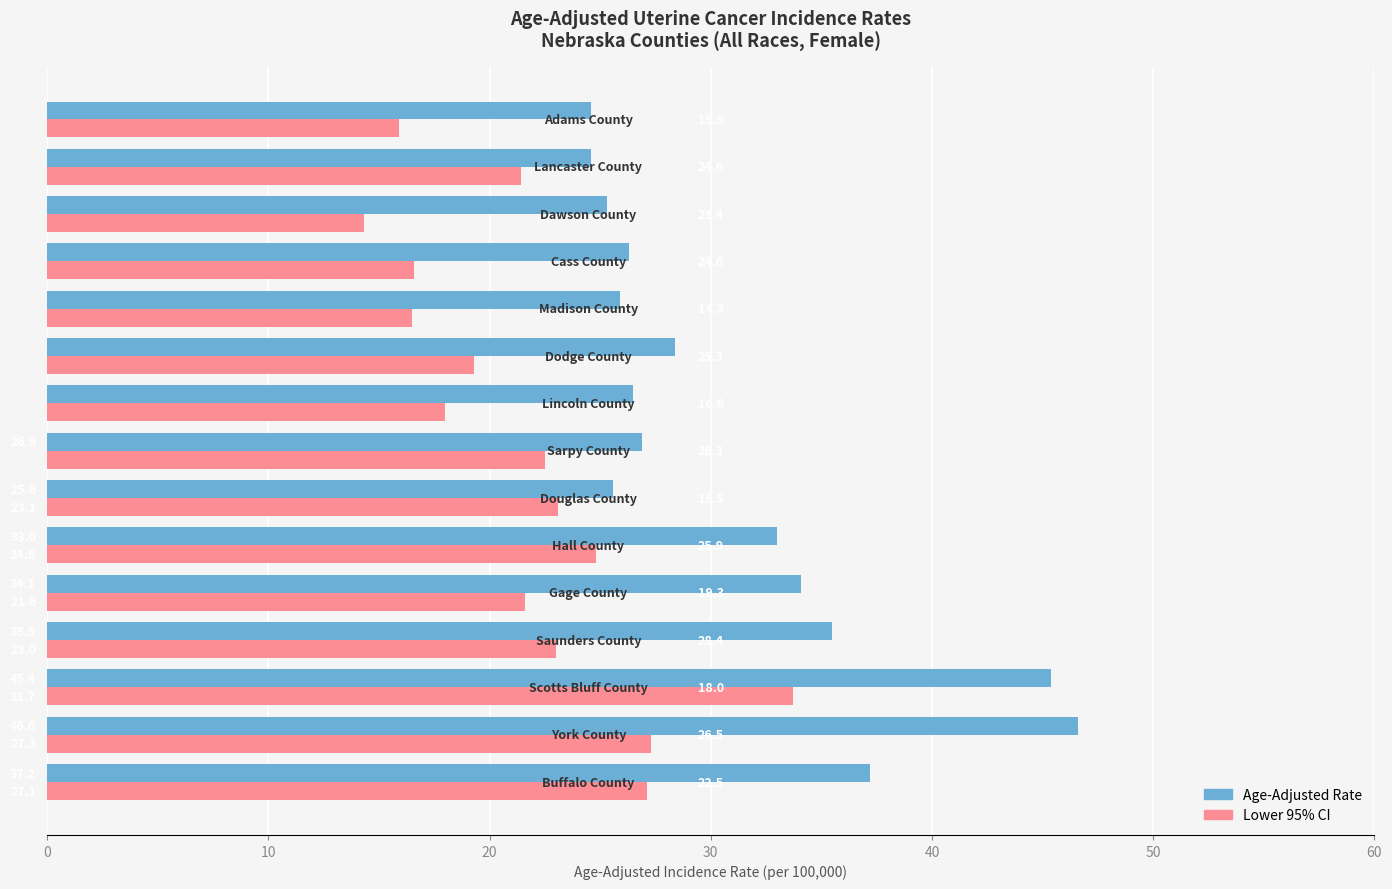

Which series has the largest total across all categories?

Age-Adjusted Rate